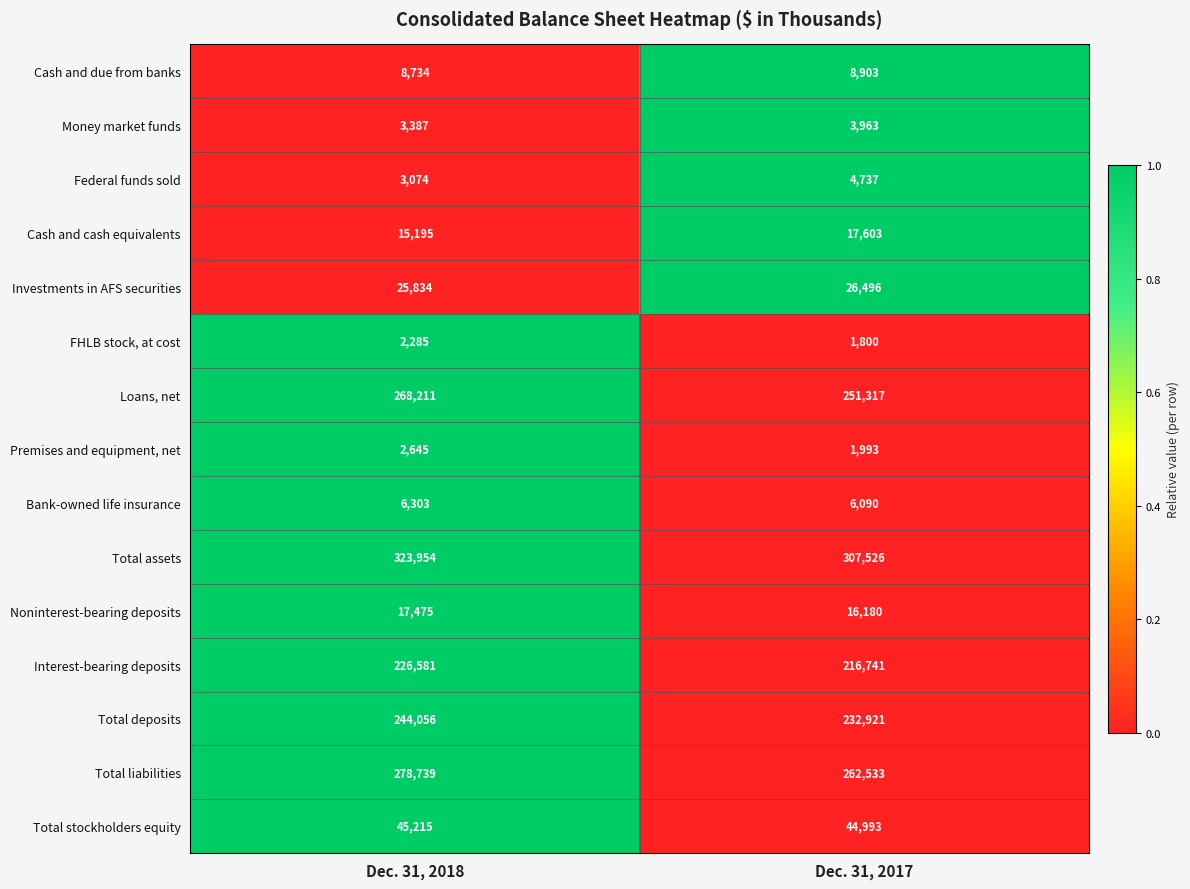

Which series has the largest total across all categories?

Total assets